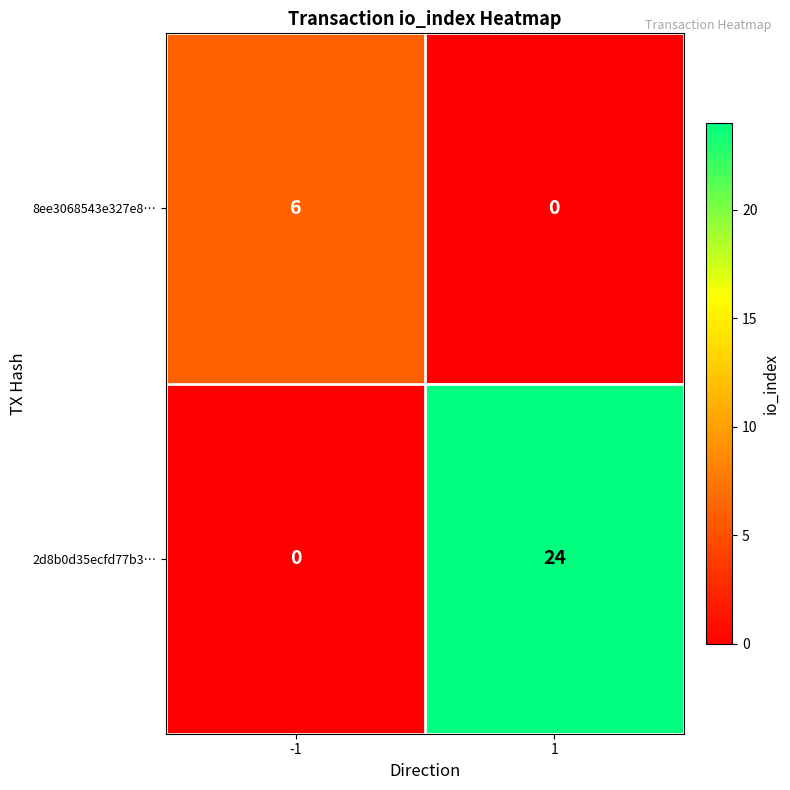

What is the difference between the maximum and minimum values in the 8ee3068543e327e8… series?

6